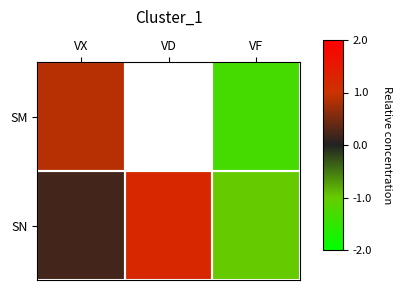

What is the smallest value displayed?

-1.3